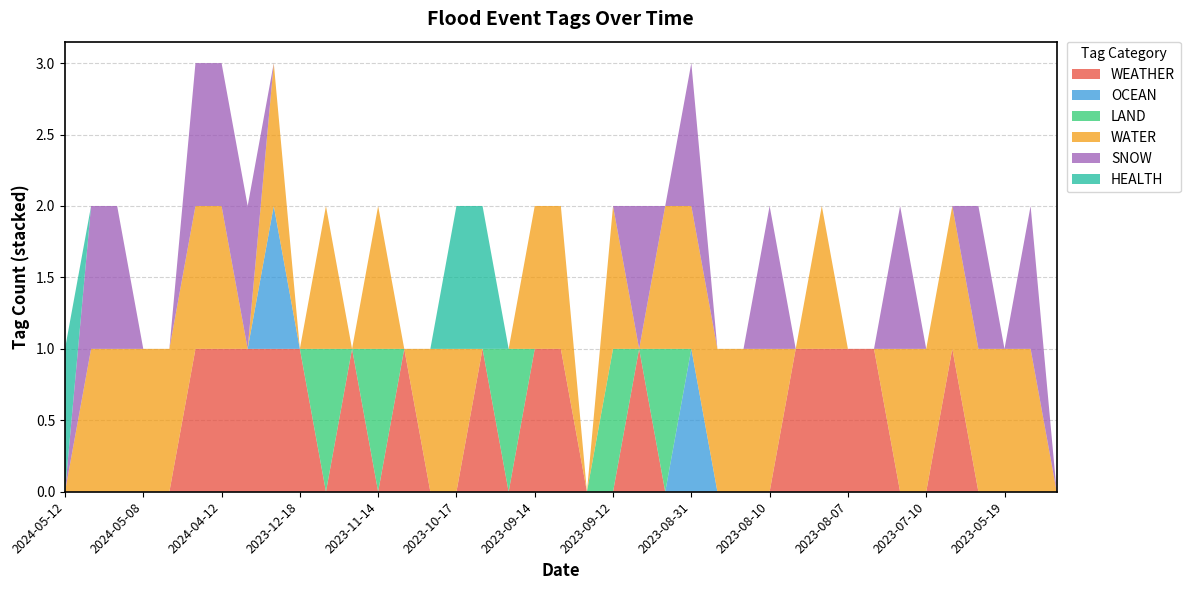

Reading left to right, list all the values displayed in this chart.

WEATHER: 2024-05-12=0	2024-05-10=0	2024-05-08=0	2024-05-08=0	2024-04-15=0	2024-04-15=1	2024-04-12=1	2024-04-07=1	2024-01-13=1	2023-12-18=1	2023-12-18=0	2023-11-27=1	2023-11-14=0	2023-11-03=1	2023-11-03=0	2023-10-17=0	2023-10-07=1	2023-09-21=0	2023-09-14=1	2023-09-13=1	2023-09-12=0	2023-09-12=0	2023-09-12=1	2023-09-12=0	2023-08-31=0	2023-08-29=0	2023-08-17=0	2023-08-10=0	2023-08-10=1	2023-08-09=1	2023-08-07=1	2023-07-10=1	2023-07-10=0	2023-07-10=0	2023-06-07=1	2023-05-22=0	2023-05-19=0	2023-05-16=0	2023-05-15=0
OCEAN: 2024-05-12=0	2024-05-10=0	2024-05-08=0	2024-05-08=0	2024-04-15=0	2024-04-15=0	2024-04-12=0	2024-04-07=0	2024-01-13=1	2023-12-18=0	2023-12-18=0	2023-11-27=0	2023-11-14=0	2023-11-03=0	2023-11-03=0	2023-10-17=0	2023-10-07=0	2023-09-21=0	2023-09-14=0	2023-09-13=0	2023-09-12=0	2023-09-12=0	2023-09-12=0	2023-09-12=0	2023-08-31=1	2023-08-29=0	2023-08-17=0	2023-08-10=0	2023-08-10=0	2023-08-09=0	2023-08-07=0	2023-07-10=0	2023-07-10=0	2023-07-10=0	2023-06-07=0	2023-05-22=0	2023-05-19=0	2023-05-16=0	2023-05-15=0
LAND: 2024-05-12=0	2024-05-10=0	2024-05-08=0	2024-05-08=0	2024-04-15=0	2024-04-15=0	2024-04-12=0	2024-04-07=0	2024-01-13=0	2023-12-18=0	2023-12-18=1	2023-11-27=0	2023-11-14=1	2023-11-03=0	2023-11-03=0	2023-10-17=0	2023-10-07=0	2023-09-21=1	2023-09-14=0	2023-09-13=0	2023-09-12=0	2023-09-12=1	2023-09-12=0	2023-09-12=1	2023-08-31=0	2023-08-29=0	2023-08-17=0	2023-08-10=0	2023-08-10=0	2023-08-09=0	2023-08-07=0	2023-07-10=0	2023-07-10=0	2023-07-10=0	2023-06-07=0	2023-05-22=0	2023-05-19=0	2023-05-16=0	2023-05-15=0
WATER: 2024-05-12=0	2024-05-10=1	2024-05-08=1	2024-05-08=1	2024-04-15=1	2024-04-15=1	2024-04-12=1	2024-04-07=0	2024-01-13=1	2023-12-18=0	2023-12-18=1	2023-11-27=0	2023-11-14=1	2023-11-03=0	2023-11-03=1	2023-10-17=1	2023-10-07=0	2023-09-21=0	2023-09-14=1	2023-09-13=1	2023-09-12=0	2023-09-12=1	2023-09-12=0	2023-09-12=1	2023-08-31=1	2023-08-29=1	2023-08-17=1	2023-08-10=1	2023-08-10=0	2023-08-09=1	2023-08-07=0	2023-07-10=0	2023-07-10=1	2023-07-10=1	2023-06-07=1	2023-05-22=1	2023-05-19=1	2023-05-16=1	2023-05-15=0
SNOW: 2024-05-12=0	2024-05-10=1	2024-05-08=1	2024-05-08=0	2024-04-15=0	2024-04-15=1	2024-04-12=1	2024-04-07=1	2024-01-13=0	2023-12-18=0	2023-12-18=0	2023-11-27=0	2023-11-14=0	2023-11-03=0	2023-11-03=0	2023-10-17=0	2023-10-07=0	2023-09-21=0	2023-09-14=0	2023-09-13=0	2023-09-12=0	2023-09-12=0	2023-09-12=1	2023-09-12=0	2023-08-31=1	2023-08-29=0	2023-08-17=0	2023-08-10=1	2023-08-10=0	2023-08-09=0	2023-08-07=0	2023-07-10=0	2023-07-10=1	2023-07-10=0	2023-06-07=0	2023-05-22=1	2023-05-19=0	2023-05-16=1	2023-05-15=0
HEALTH: 2024-05-12=1	2024-05-10=0	2024-05-08=0	2024-05-08=0	2024-04-15=0	2024-04-15=0	2024-04-12=0	2024-04-07=0	2024-01-13=0	2023-12-18=0	2023-12-18=0	2023-11-27=0	2023-11-14=0	2023-11-03=0	2023-11-03=0	2023-10-17=1	2023-10-07=1	2023-09-21=0	2023-09-14=0	2023-09-13=0	2023-09-12=0	2023-09-12=0	2023-09-12=0	2023-09-12=0	2023-08-31=0	2023-08-29=0	2023-08-17=0	2023-08-10=0	2023-08-10=0	2023-08-09=0	2023-08-07=0	2023-07-10=0	2023-07-10=0	2023-07-10=0	2023-06-07=0	2023-05-22=0	2023-05-19=0	2023-05-16=0	2023-05-15=0